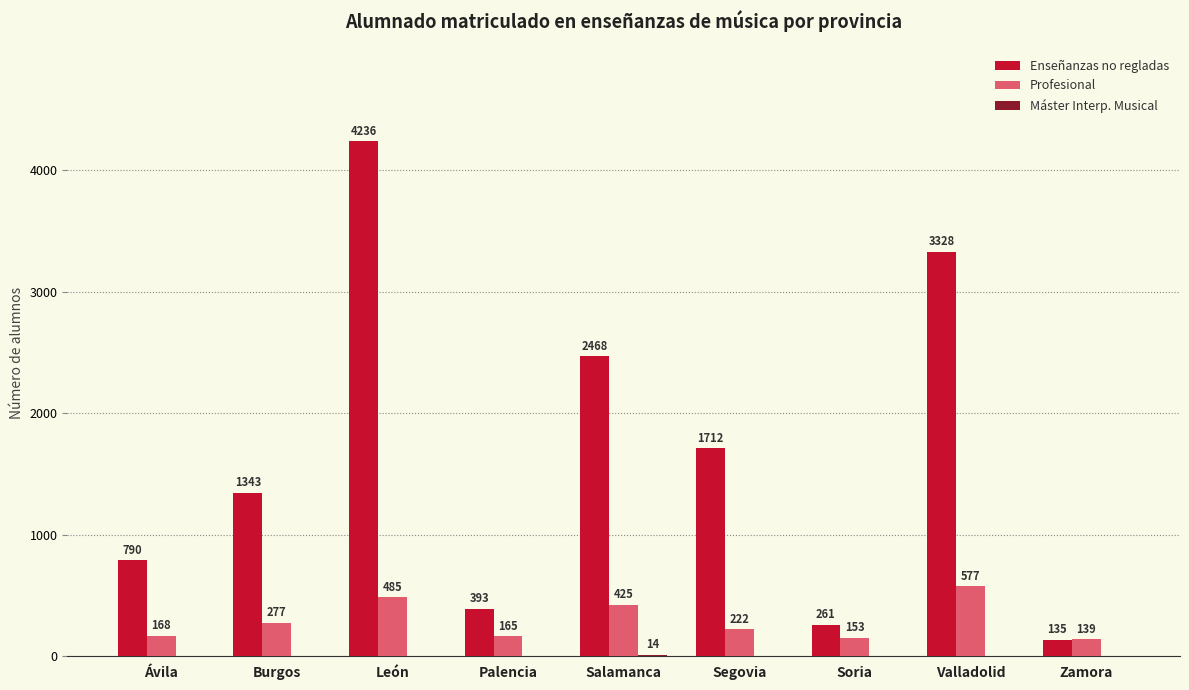

How many distinct data groups are displayed?

3